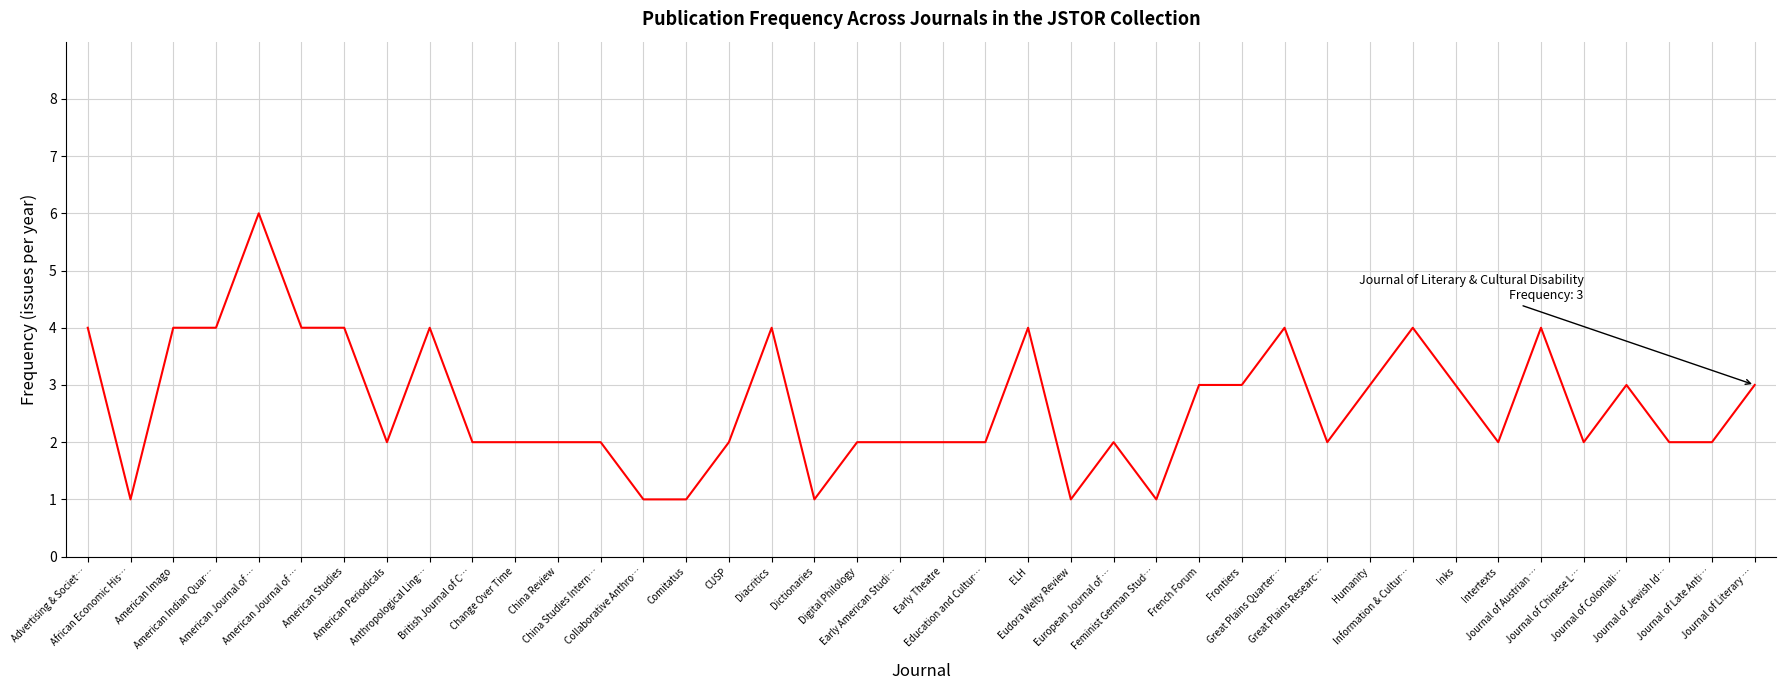

What is the average value?

3